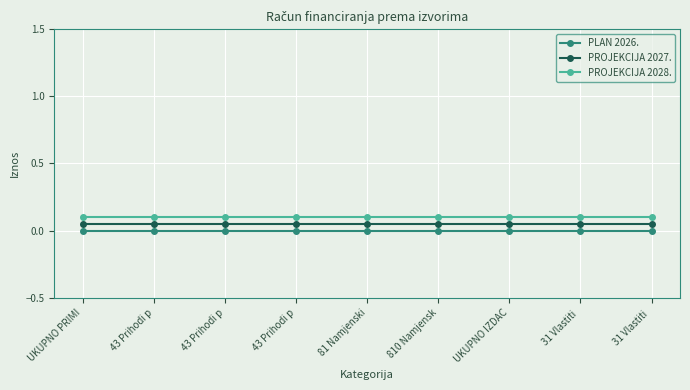

The value of PROJEKCIJA 2027. at 810 Namjensk is 0.0. True or false?

False